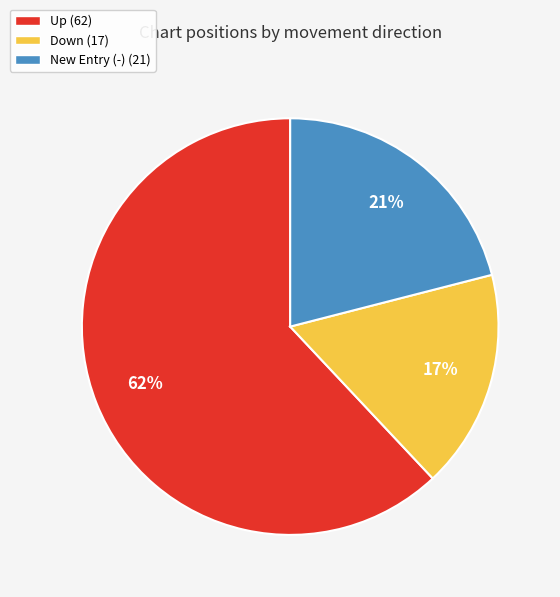

To the nearest percent, what is the average slice percentage?

33%